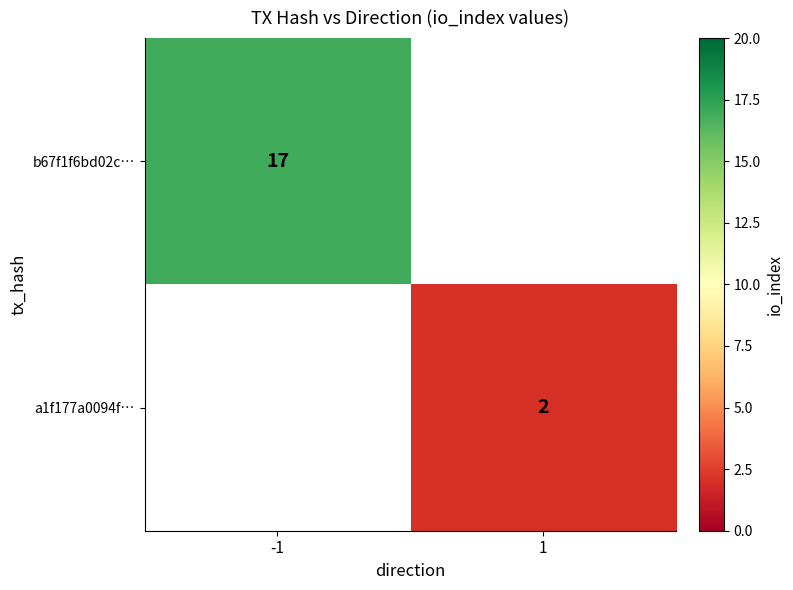

At how many categories does at least one series exceed 4?

1